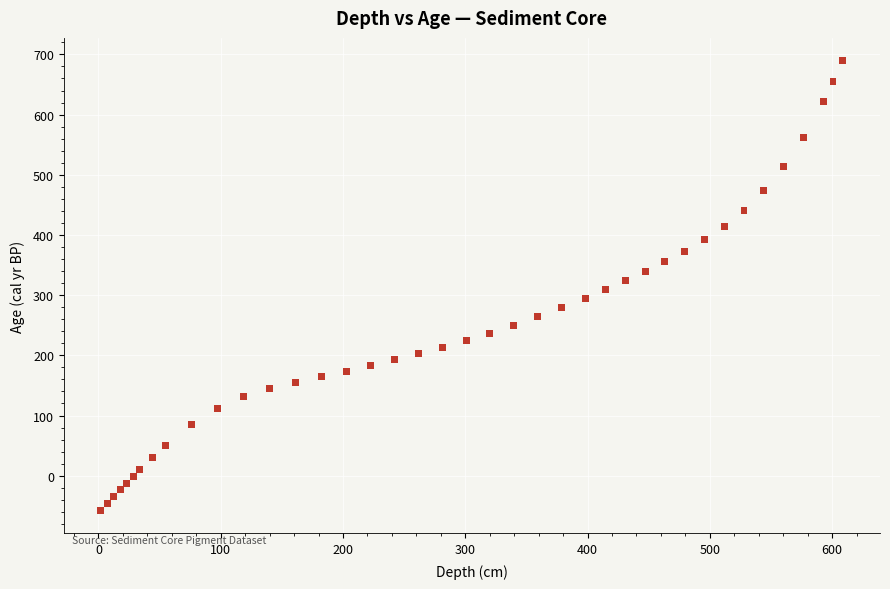

What is the range of X values (max minus min)?

606.8